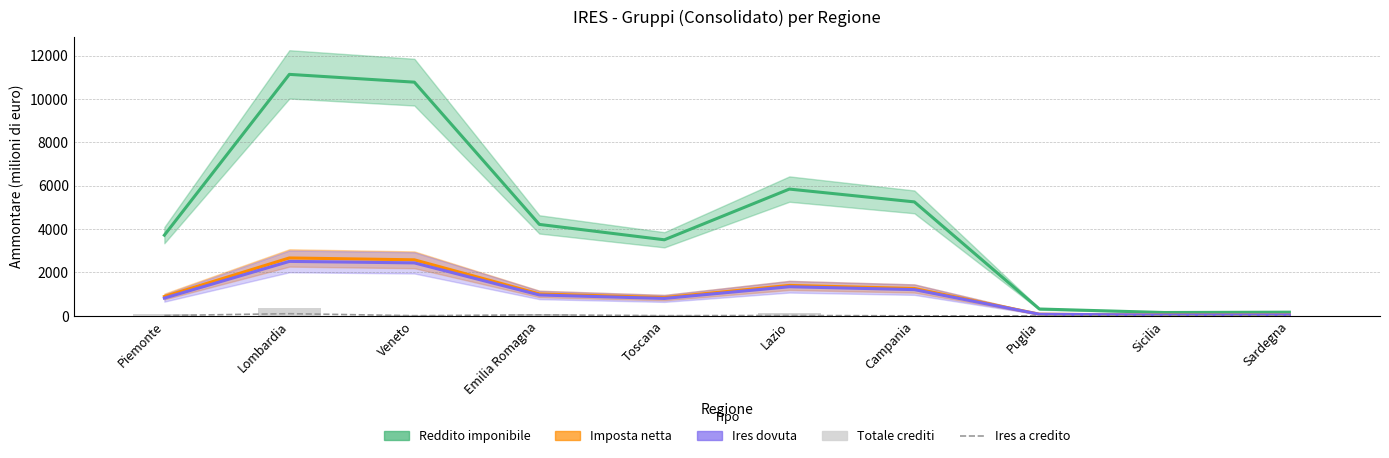

Which has a higher value, Veneto or Lazio?

Veneto